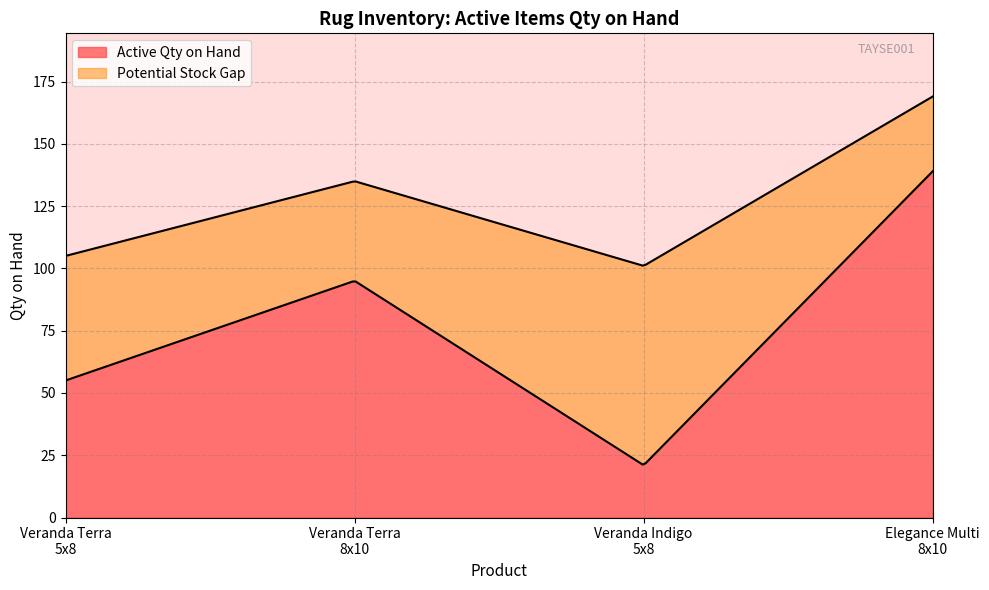

Read the Active value at Veranda Terra 5x8, to the nearest 5.

55